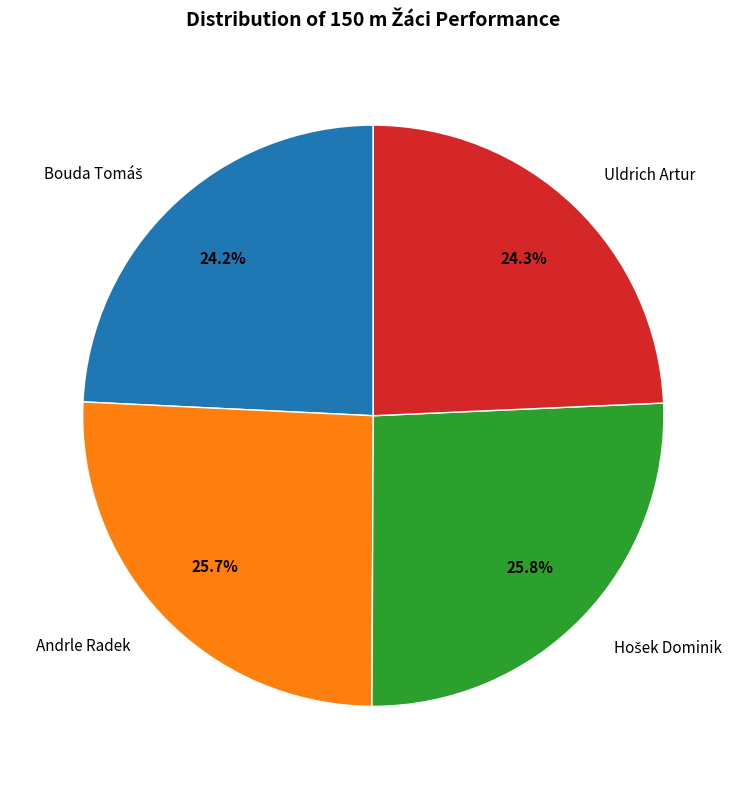

To the nearest percent, what portion does Uldrich Artur represent?

24%